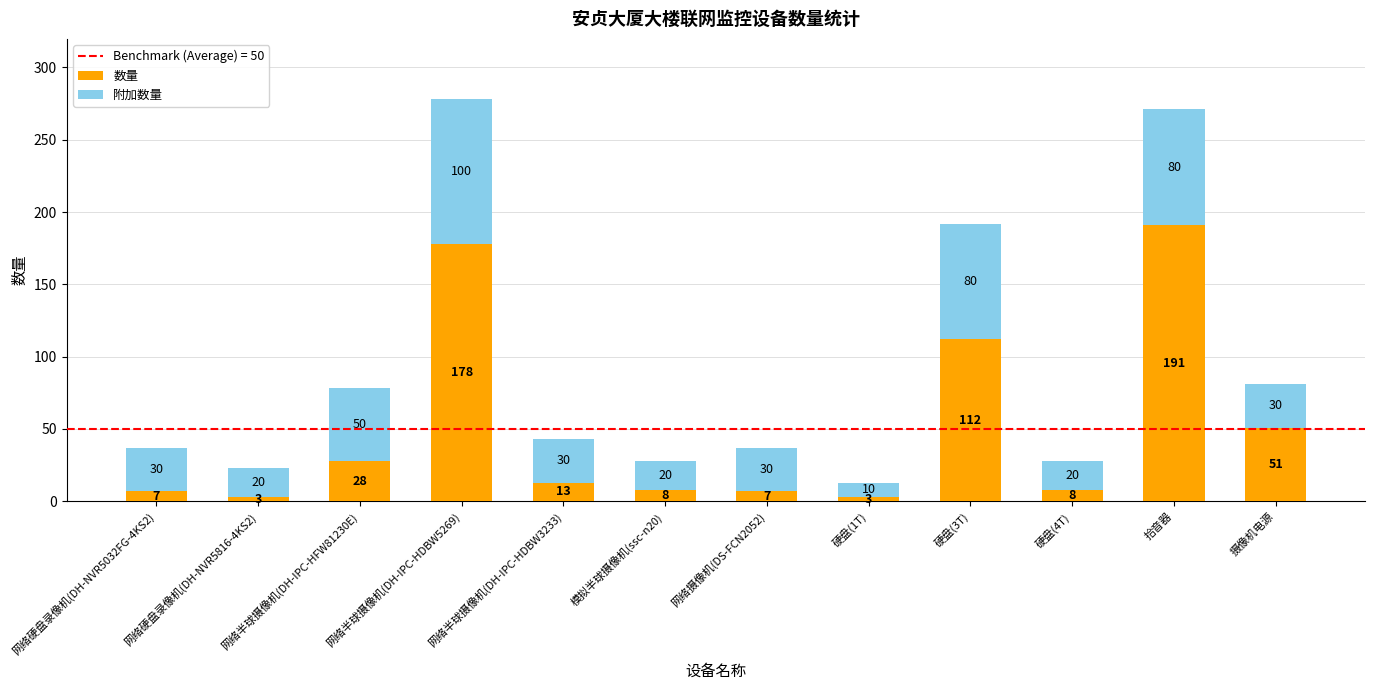

What is the highest value of the 数量 series?

191